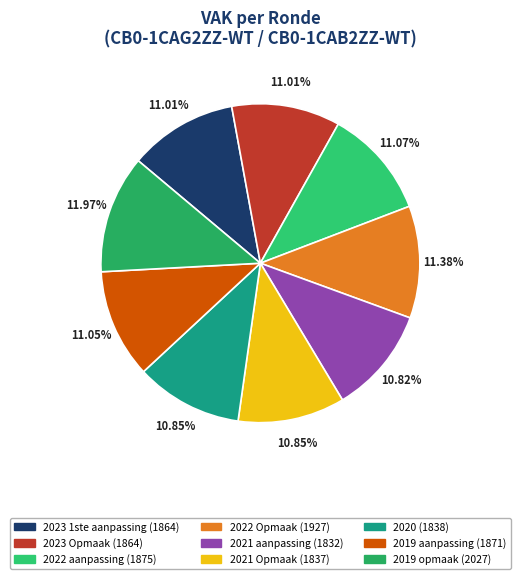

Which category has the biggest portion of the pie?

2019 opmaak